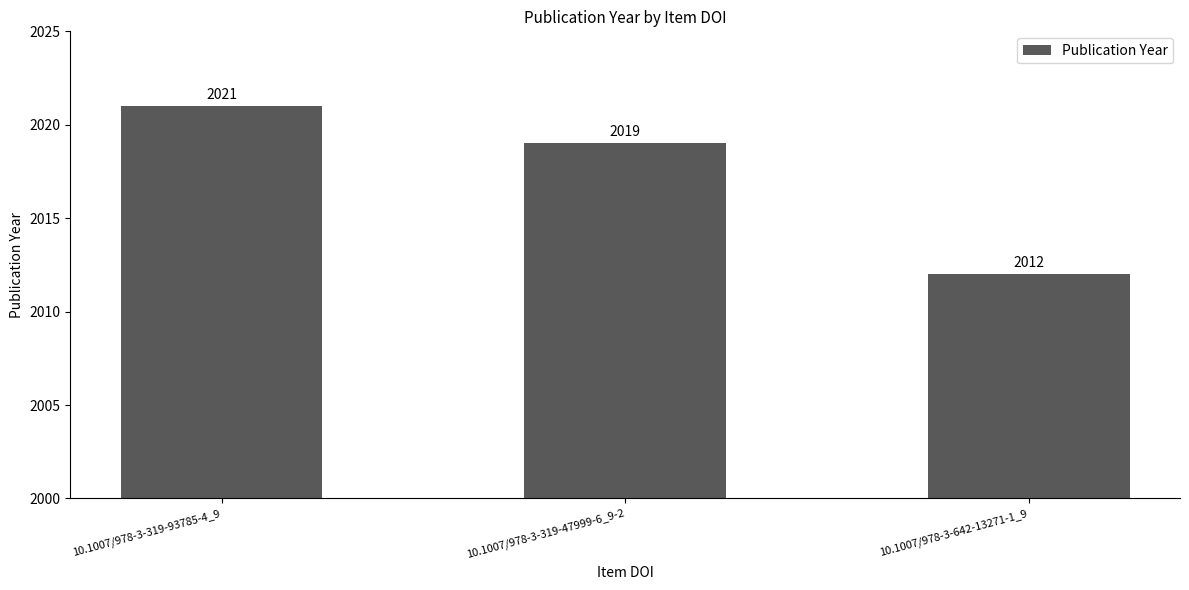

Reading left to right, what are all the values shown in this chart?

10.1007/978-3-319-93785-4_9=2021	10.1007/978-3-319-47999-6_9-2=2019	10.1007/978-3-642-13271-1_9=2012